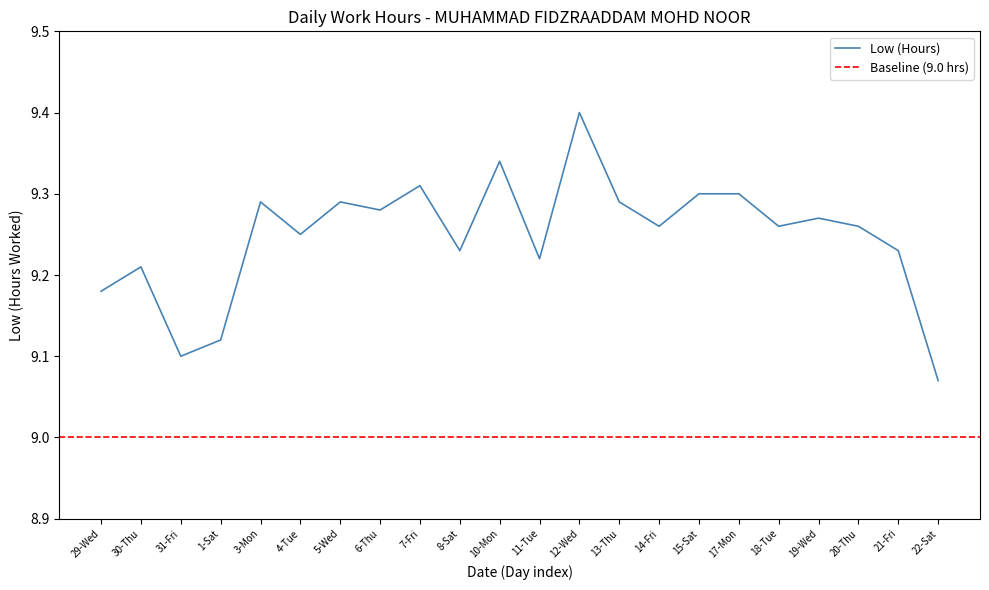

What is the smallest value displayed?

9.1